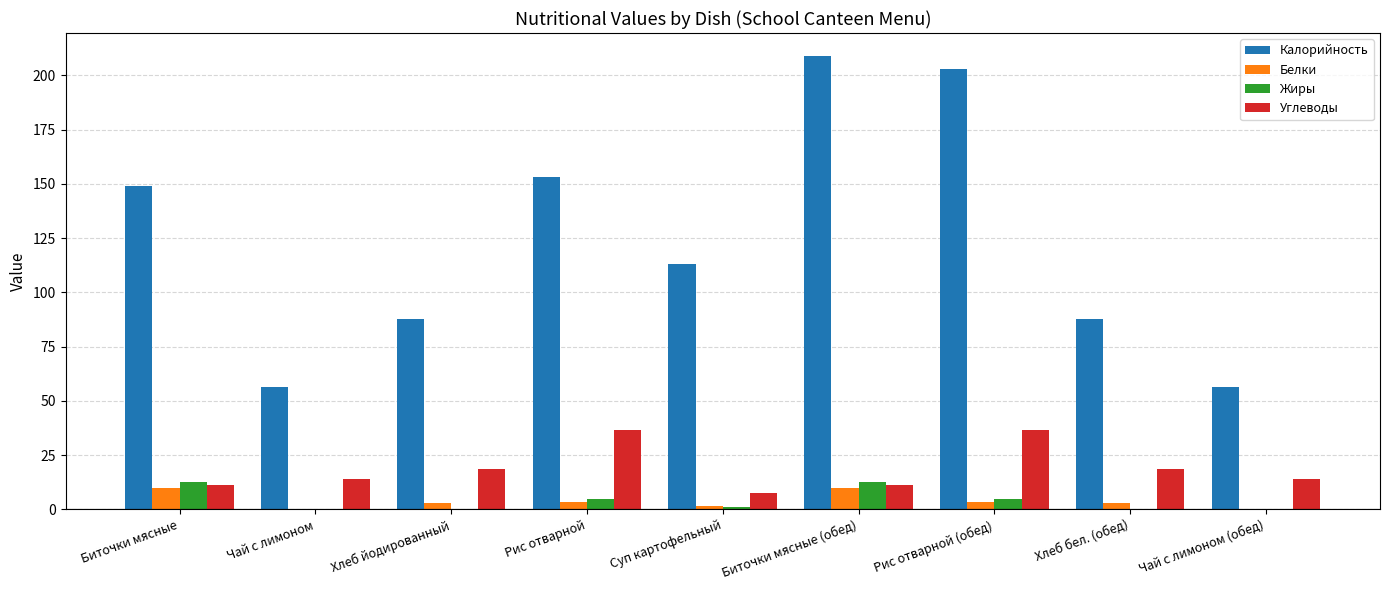

What is the highest value of the Калорийность series?

209.1